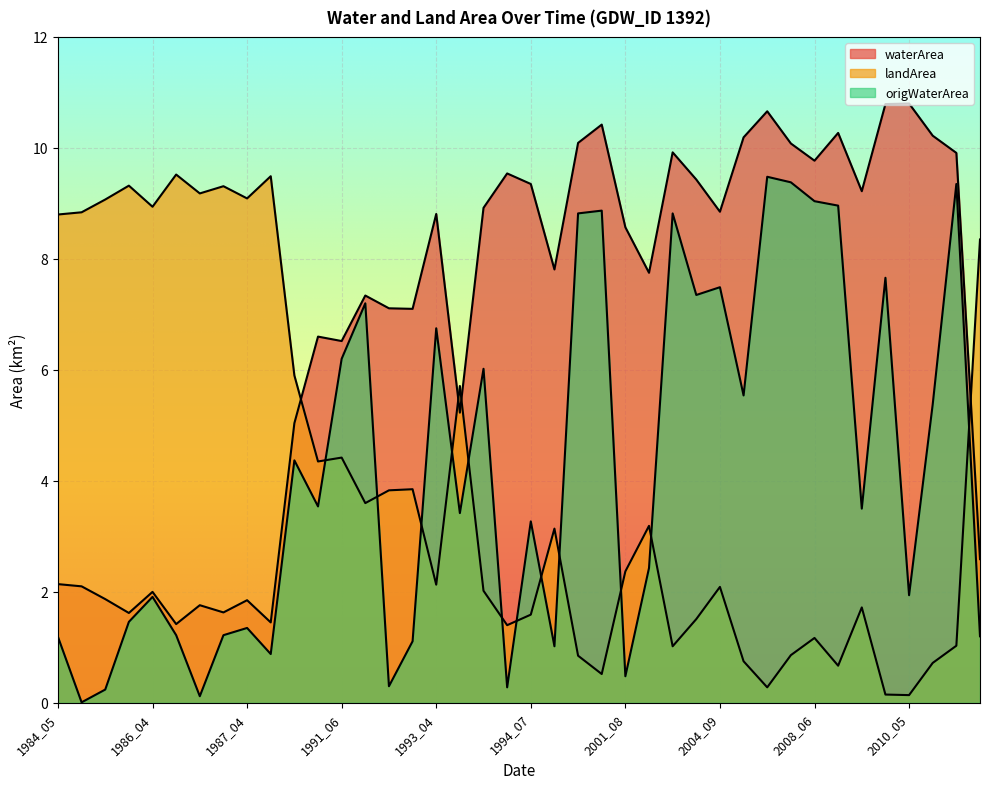

What value does the origWaterArea series have at 1986_07?

0.1